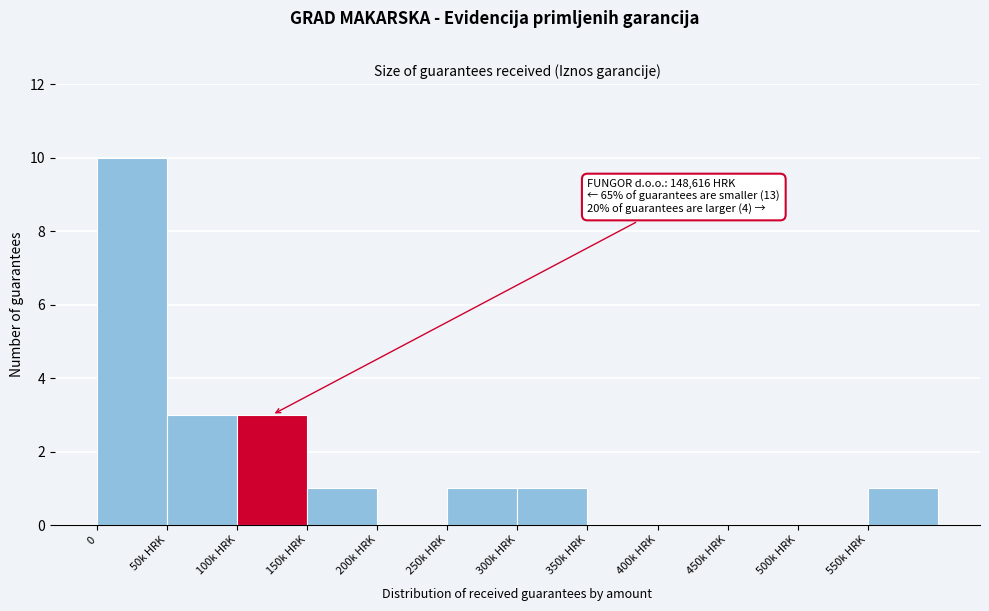

Reading left to right, transcribe all the data shown in this chart.

0=10	50k HRK=3	100k HRK=3	150k HRK=1	200k HRK=0	250k HRK=1	300k HRK=1	350k HRK=0	400k HRK=0	450k HRK=0	500k HRK=0	550k HRK=1